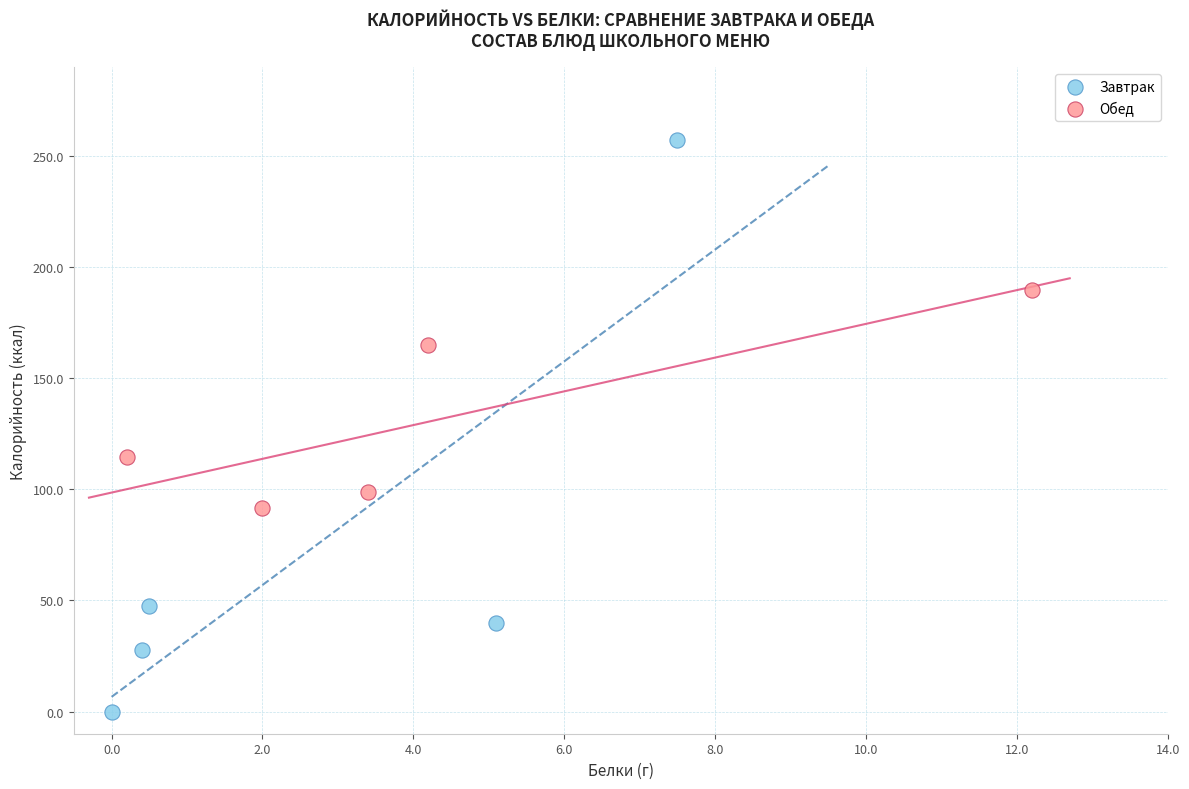

Which series has the largest Y range (max minus min)?

Завтрак